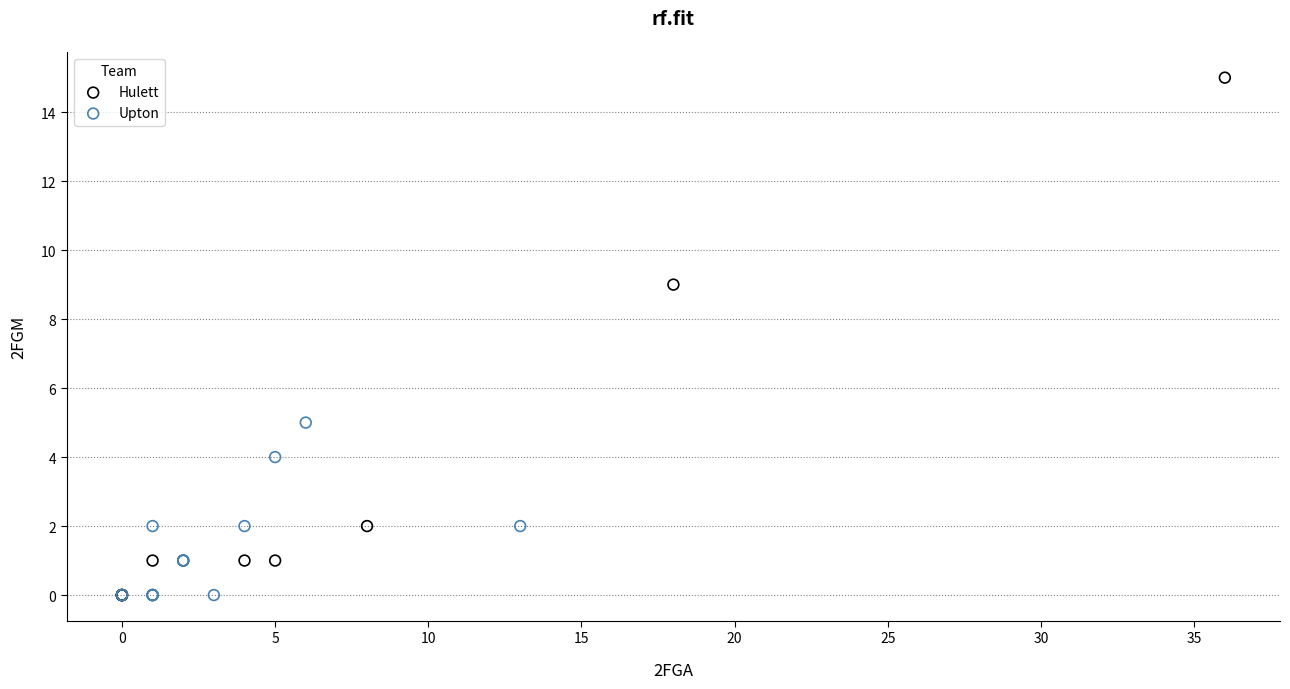

Which series reaches the maximum Y coordinate?

Hulett